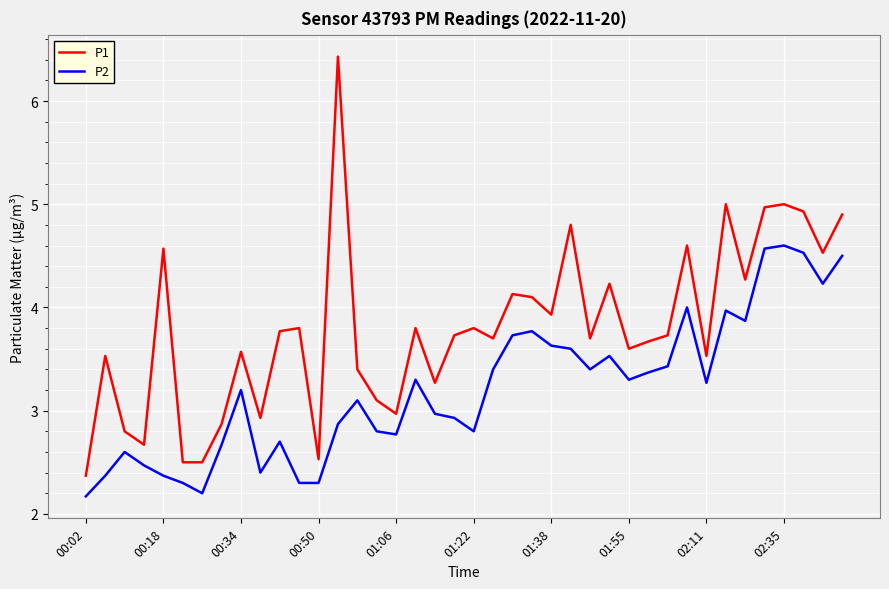

True or false: P2 and P1 intersect in this chart.

False